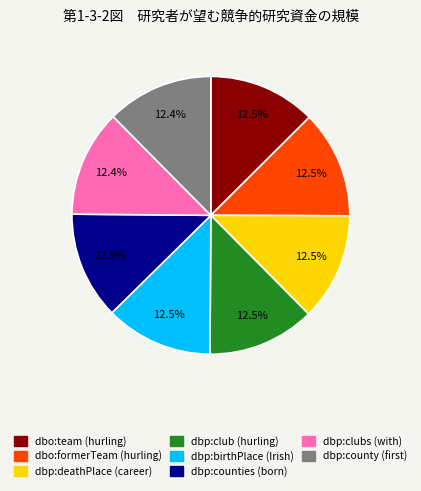

What portion of the pie excludes dbp:counties (born)?

87.5%